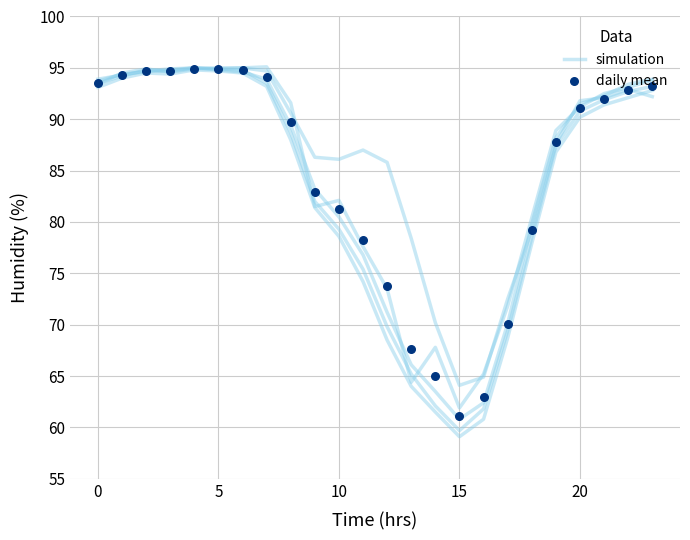

Is the value of daily mean at 18 greater than the value of simulation at 20?

No